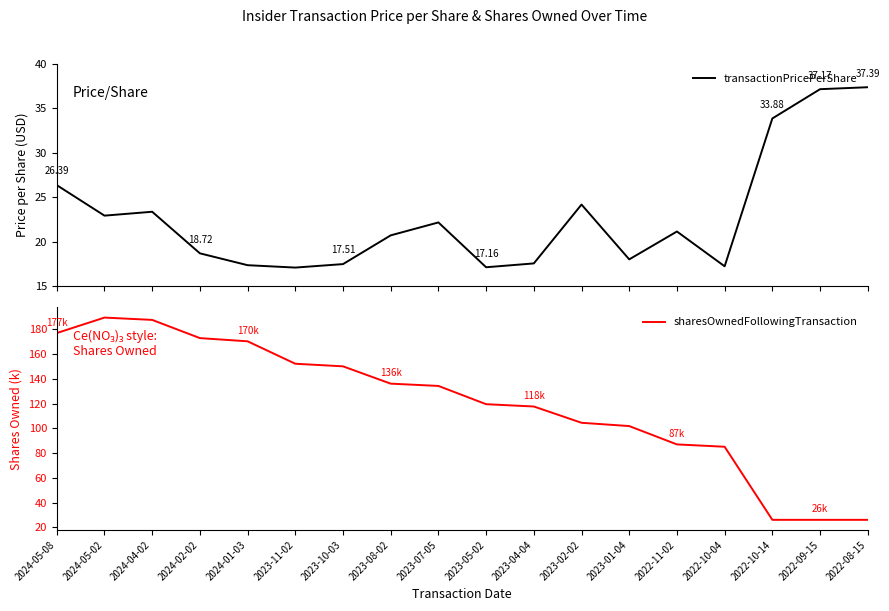

What is the total value across all series at 2022-09-15?

63.3